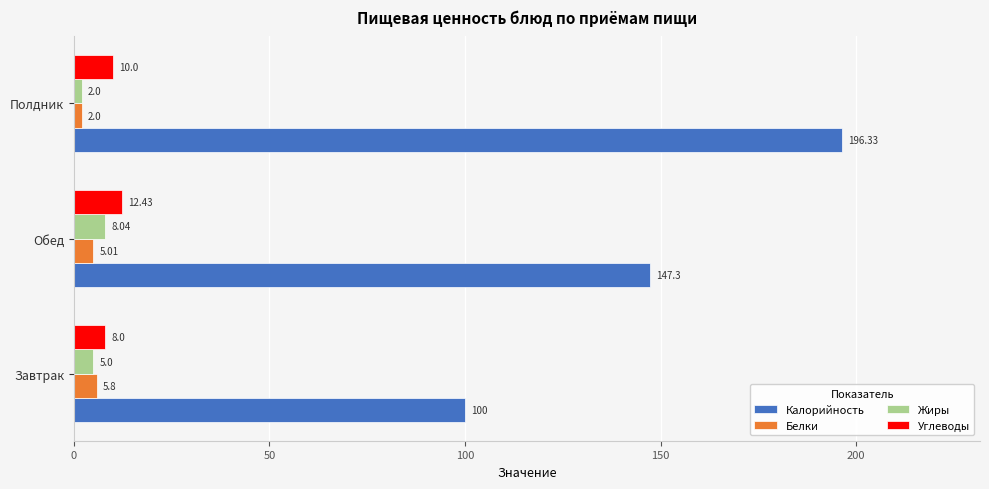

Which series changed the most between Завтрак and Обед?

Калорийность